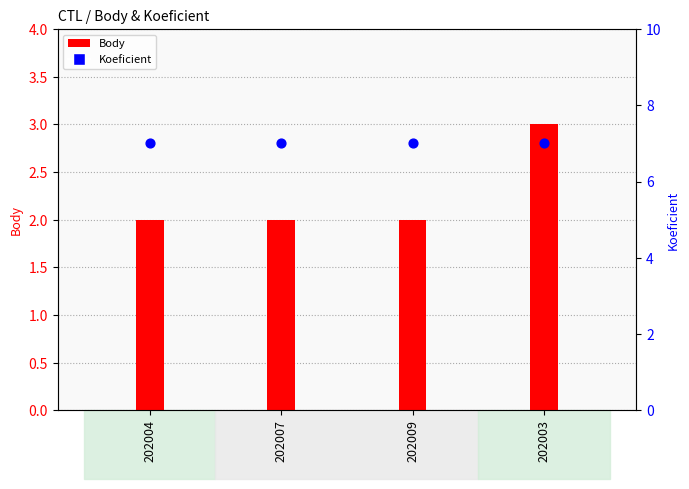

What is the total value across all series at 202004?

9